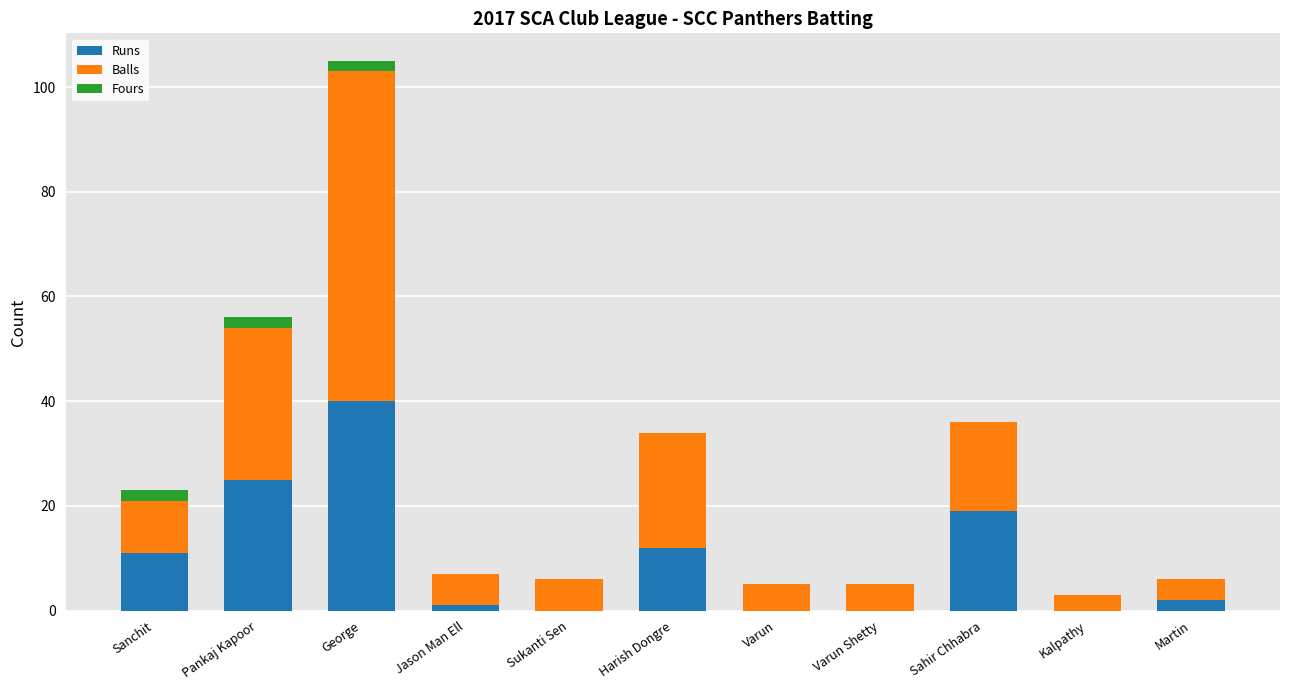

What is the total value across all series at Kalpathy?

3